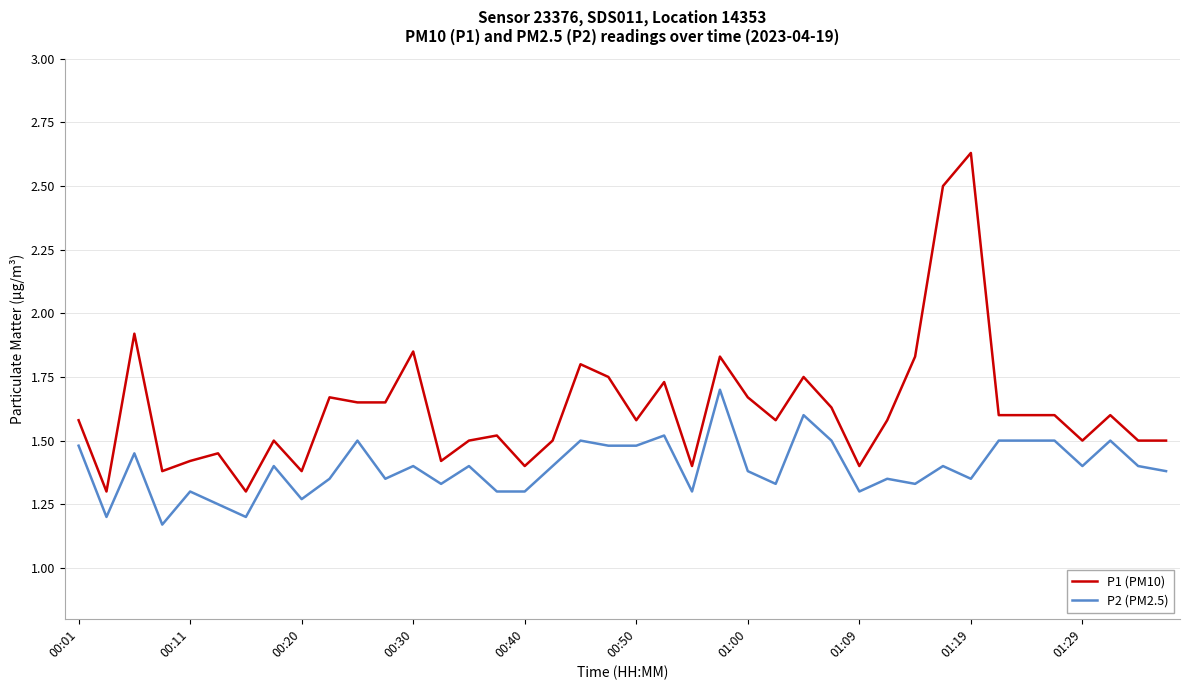

List the series in order of their overall mean, highest first.

P1 (PM10), P2 (PM2.5)